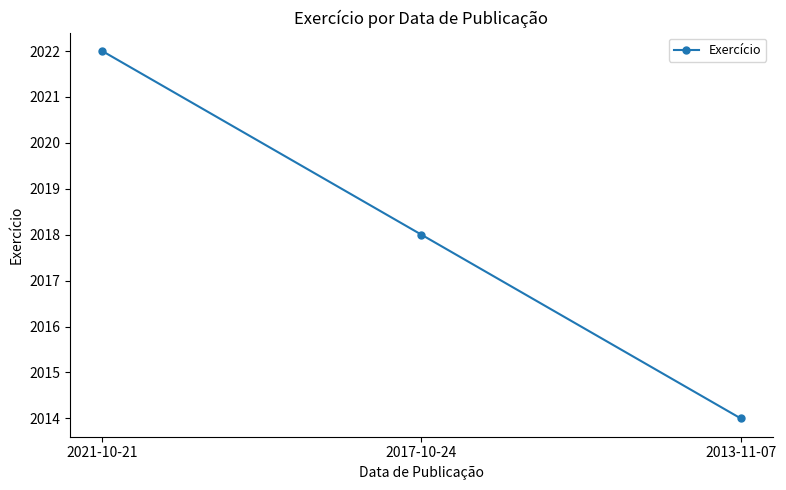

How many lines are shown in the chart?

1